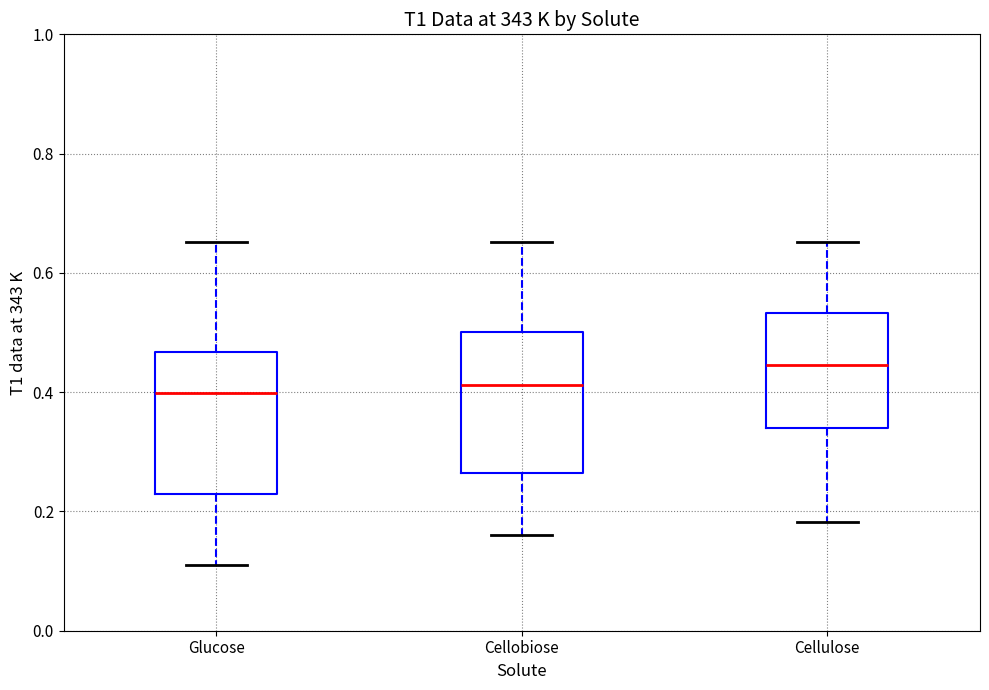

Reading left to right, transcribe this box plot: for each box, give where its median line is, the range the box spans, and where its two whiskers end, as read against the y-axis. The values are not printed on the chart, so give them approximately, as read against the axis.

Glucose: median 0.40, box 0.22 to 0.46, whiskers 0.10 to 0.66
Cellobiose: median 0.42, box 0.26 to 0.50, whiskers 0.16 to 0.66
Cellulose: median 0.44, box 0.34 to 0.54, whiskers 0.18 to 0.66